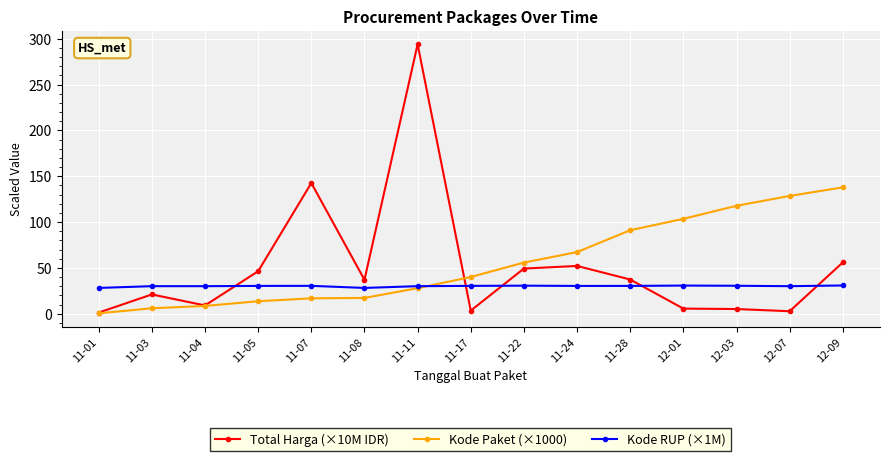

What is the sum of all Kode RUP (×1M) values?

451.4